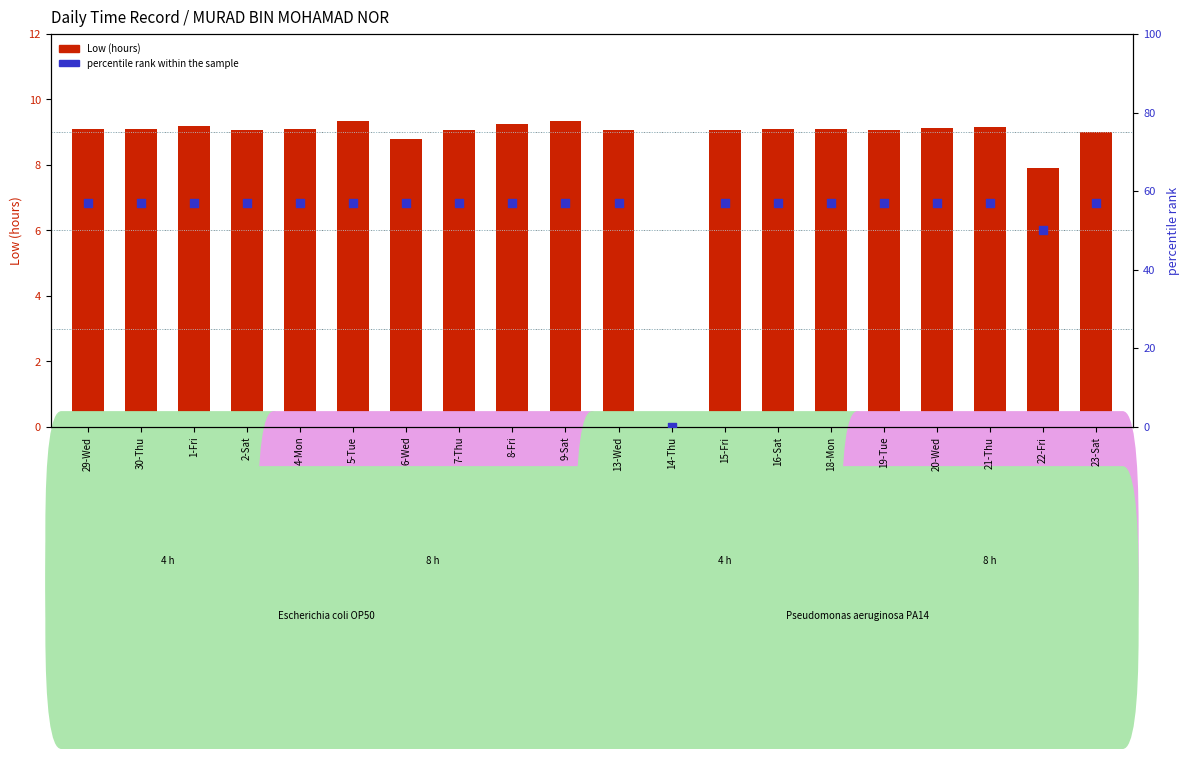

At how many categories does at least one series exceed 34?

19